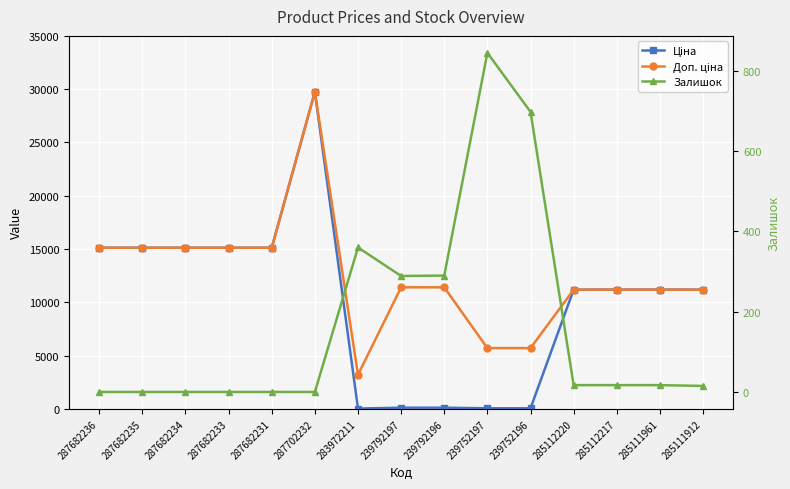

Rank the categories by Ціна value from highest to lowest.

287702232, 287682236, 287682235, 287682234, 287682233, 287682231, 285112220, 285112217, 285111961, 285111912, 239792197, 239792196, 239752197, 239752196, 283972211